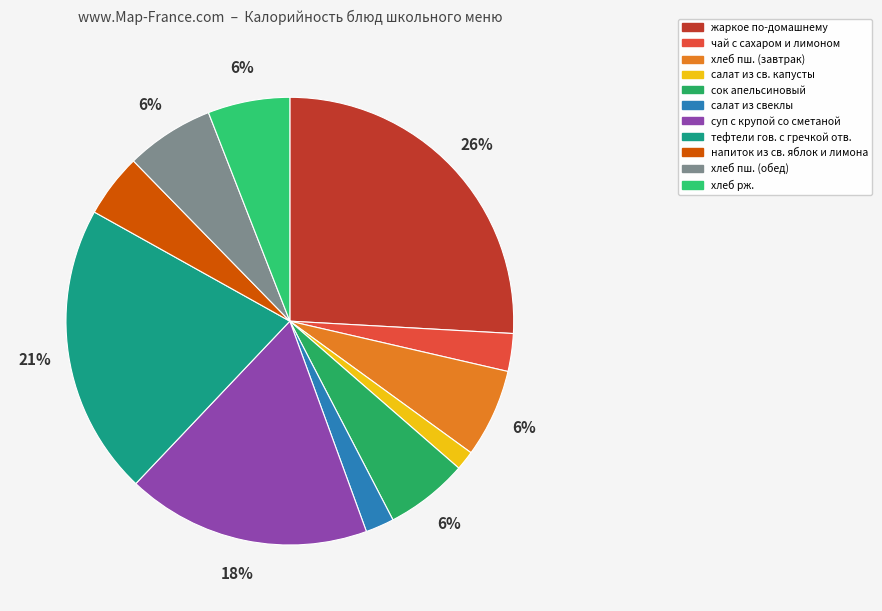

Rank the categories by value from lowest to highest.

салат из св. капусты, салат из свеклы, чай с сахаром и лимоном, напиток из св. яблок и лимона, хлеб рж., сок апельсиновый, хлеб пш. (завтрак), хлеб пш. (обед), суп с крупой со сметаной, тефтели гов. с гречкой отв., жаркое по-домашнему